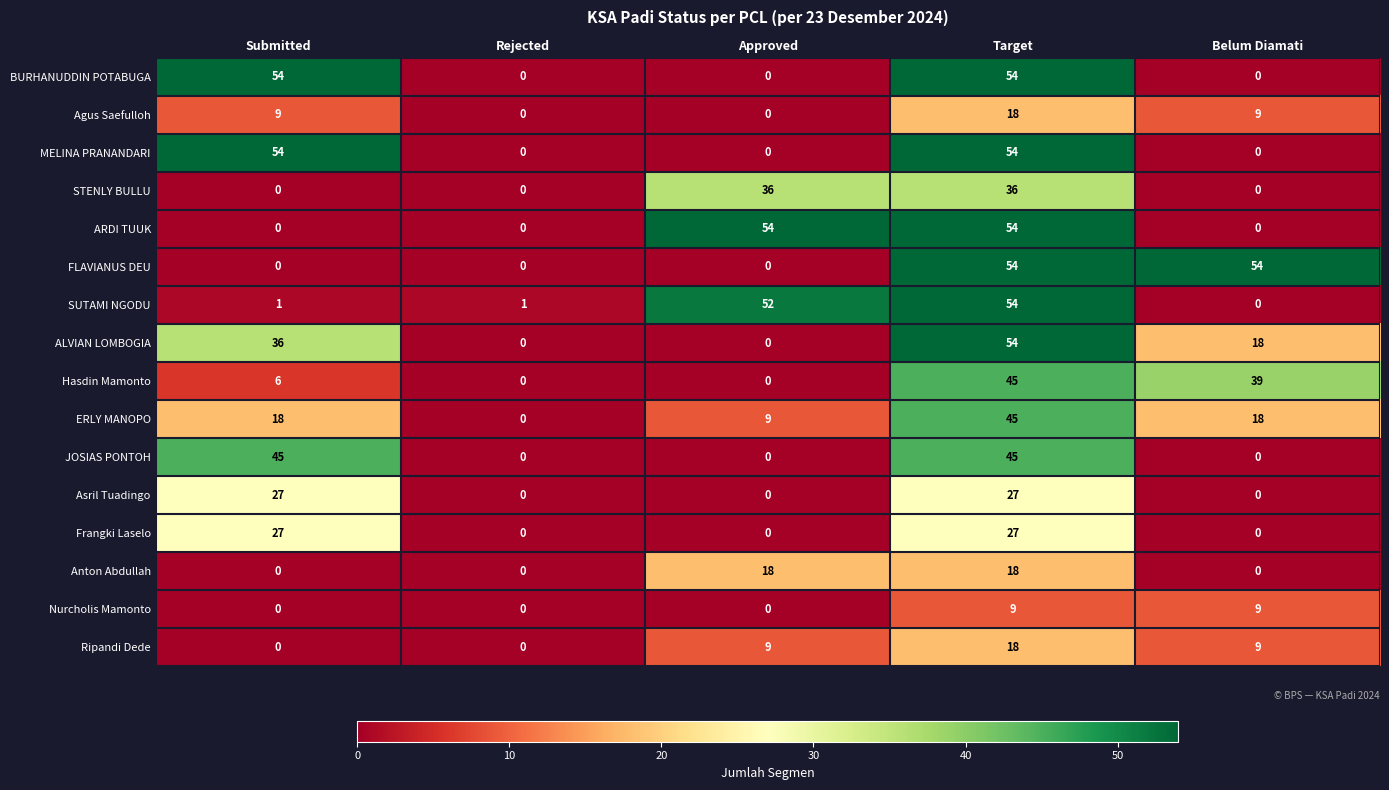

What is the greatest value displayed?

54